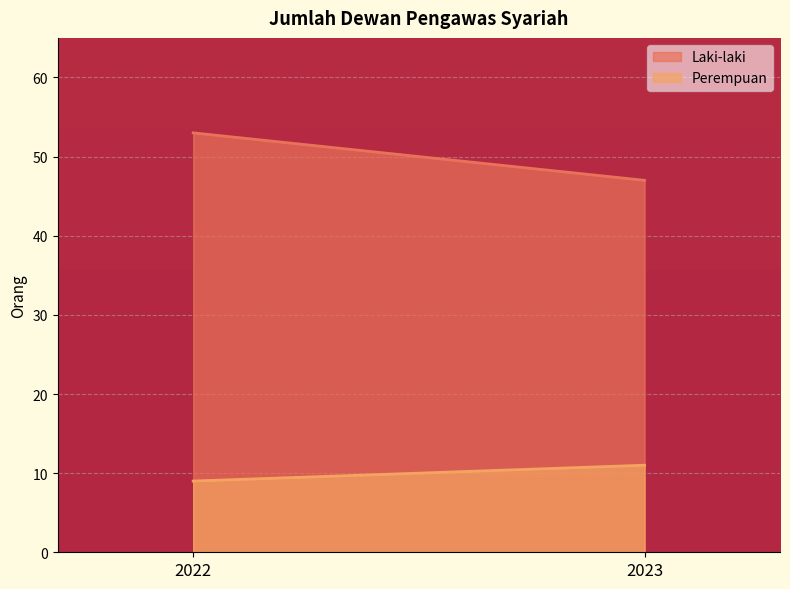

Count the Perempuan values in the range 9 to 11.

2